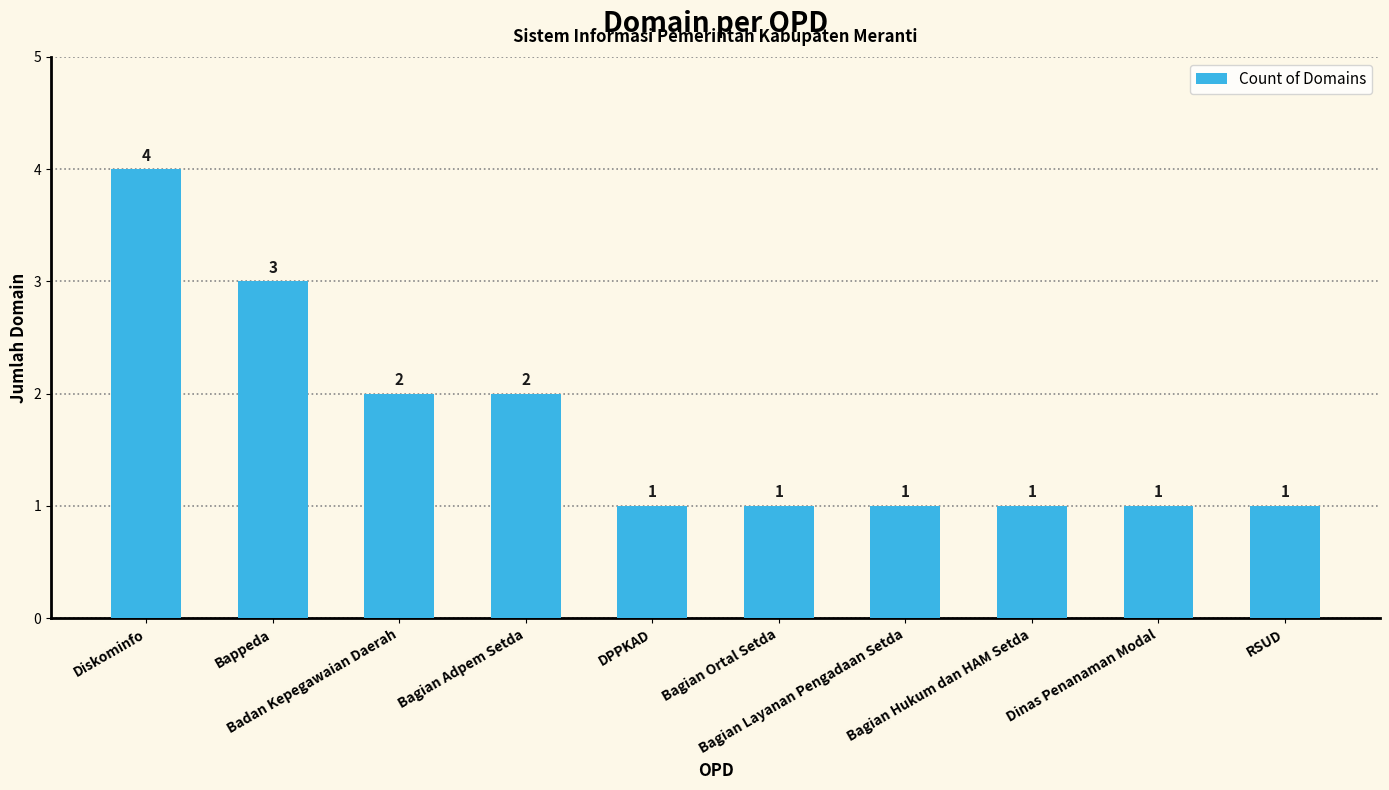

Reading left to right, extract all data points from this chart.

4	3	2	2	1	1	1	1	1	1